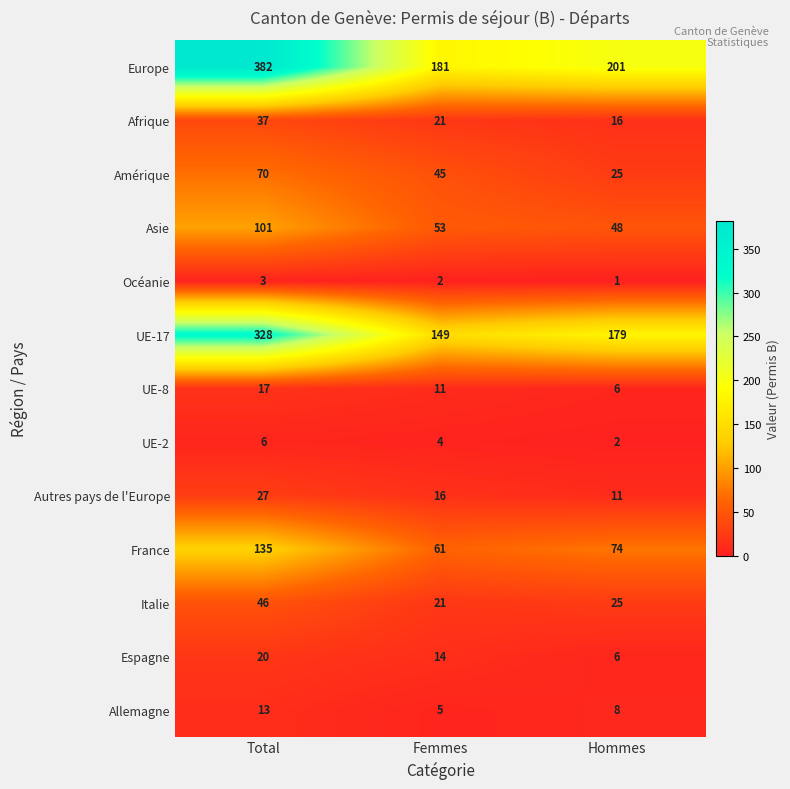

At which category is the sum across all series the highest?

Total